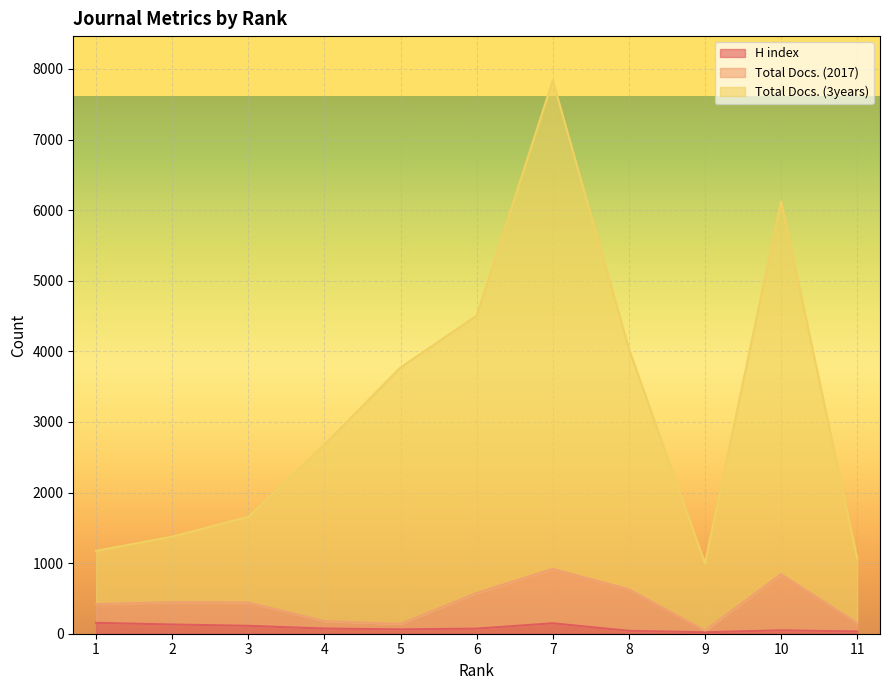

What are all the series names shown in the legend?

H index, Total Docs. (2017), Total Docs. (3years)